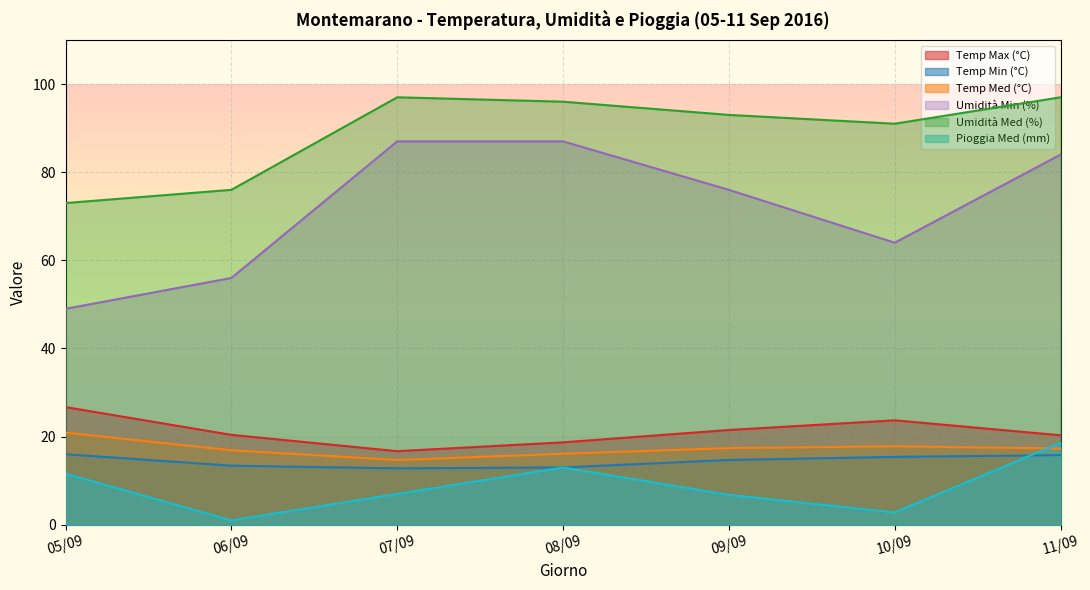

True or false: Pioggia Med (mm) and Umidità Med (%) intersect in this chart.

False